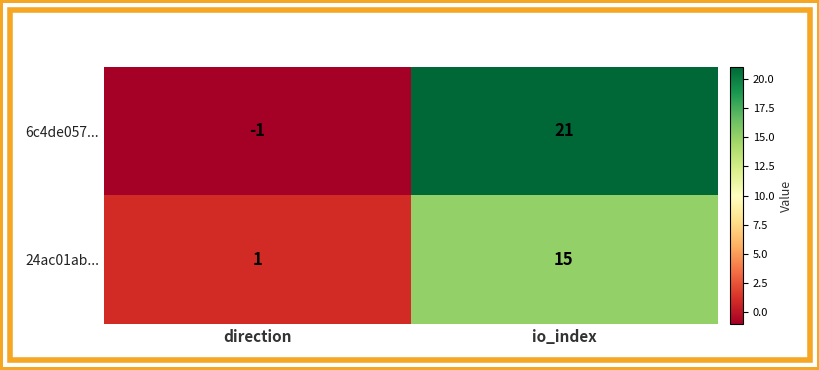

Which label corresponds to the largest value in the chart?

io_index